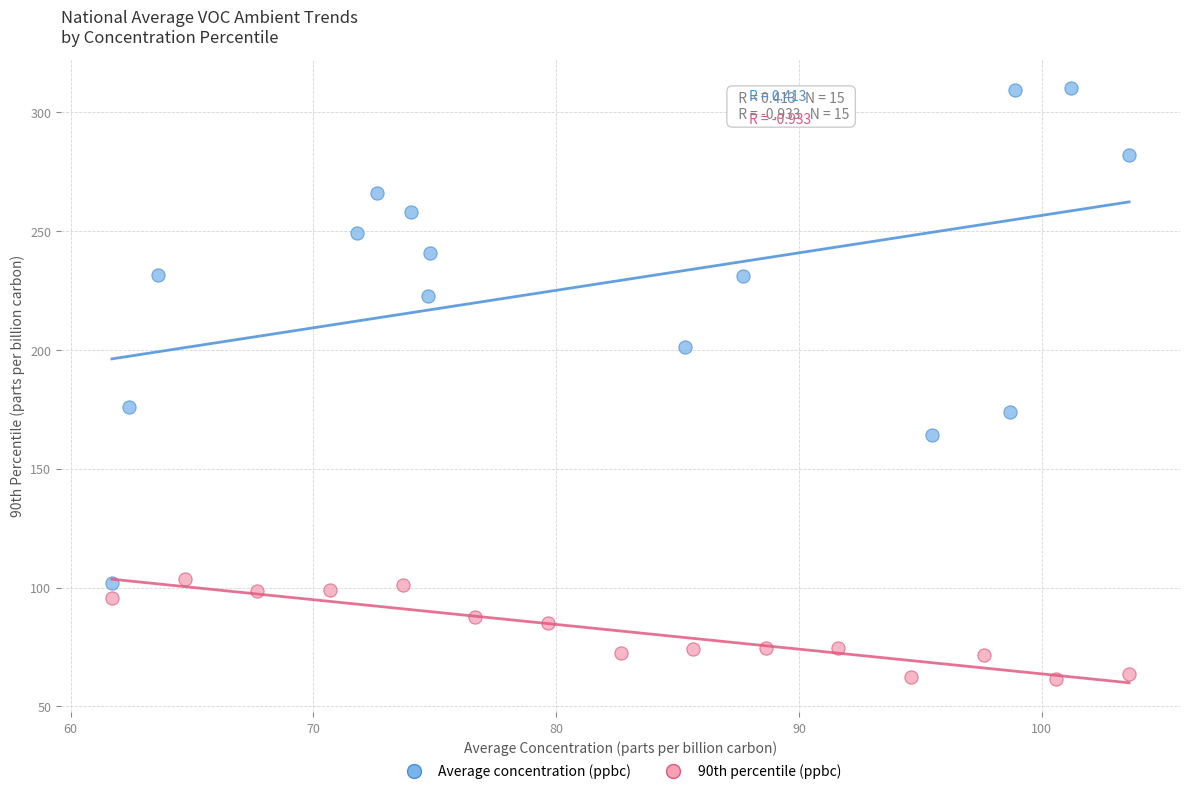

Which series reaches the maximum Y coordinate?

Average concentration (ppbc)